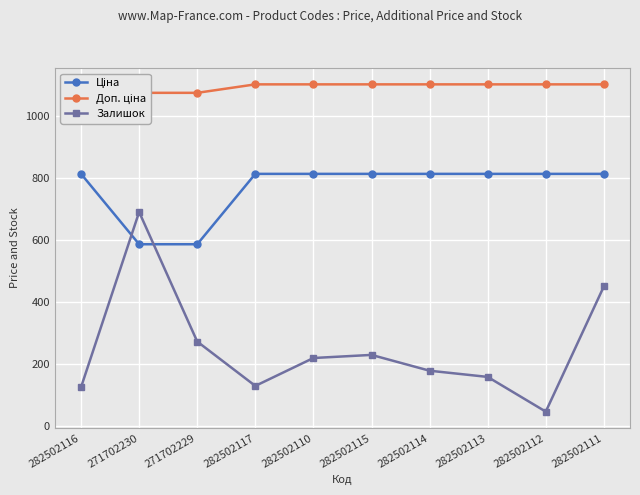

What is the maximum value for Залишок?

690.0